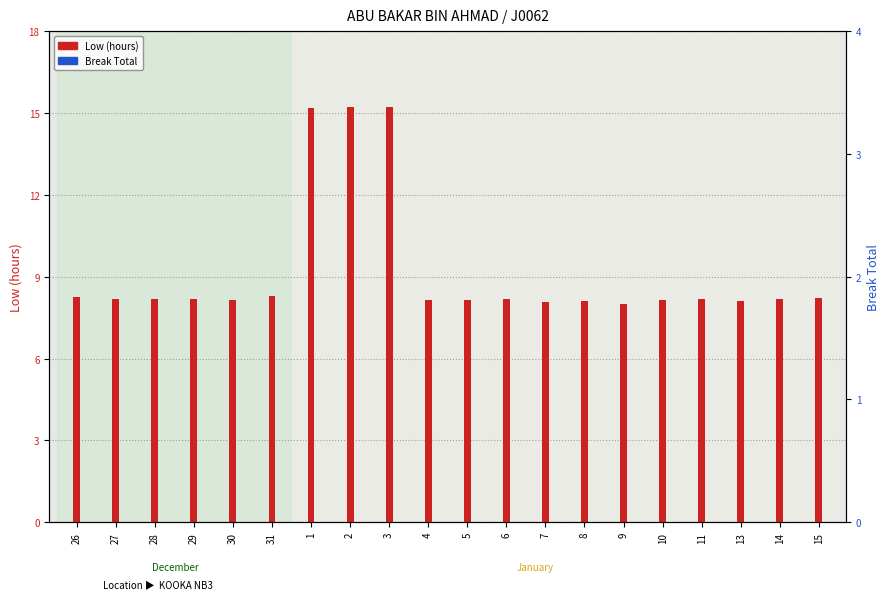

What are all the series names shown in the legend?

Low (hours), Break Total